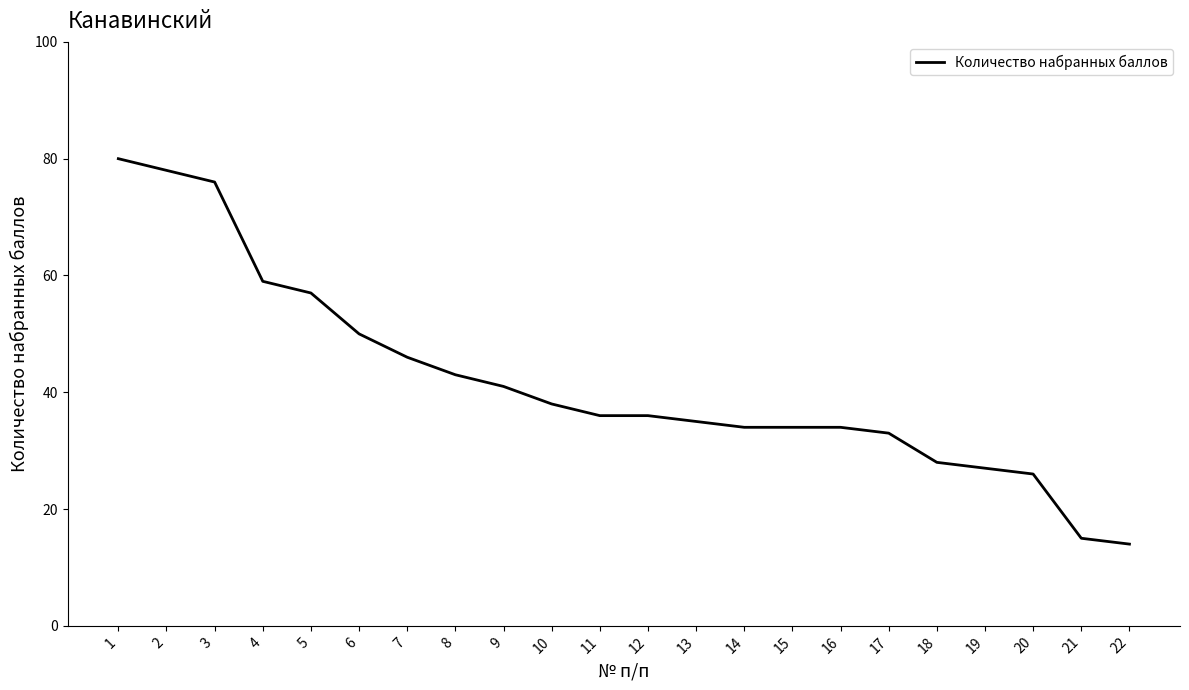

What is the ratio of the value at 16 to the value at 3?

0.4